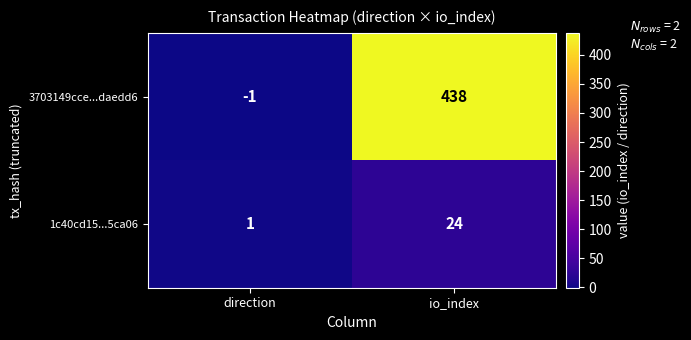

Which series has the largest total across all categories?

3703149cce...daedd6